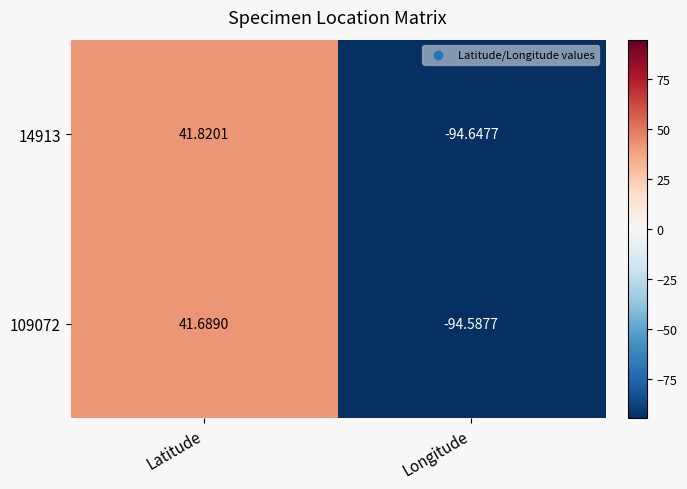

Which series has the largest total across all categories?

14913